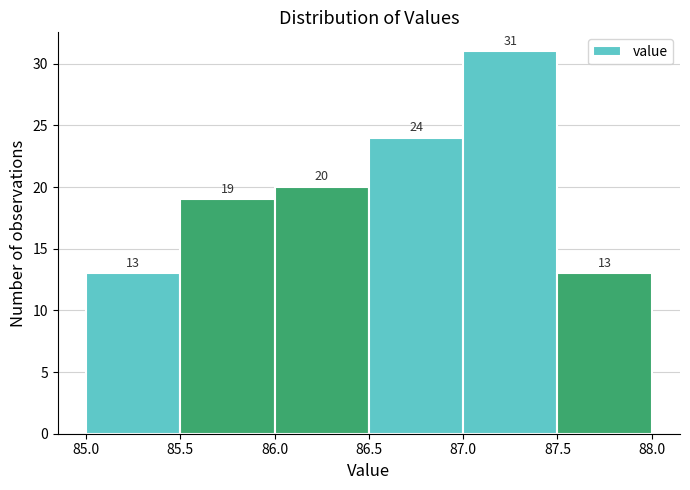

Reading left to right, list every bar in this chart as the range it spans on the x-axis followed by its height.

85.0 to 85.5: 13
85.5 to 86.0: 19
86.0 to 86.5: 20
86.5 to 87.0: 24
87.0 to 87.5: 31
87.5 to 88.0: 13